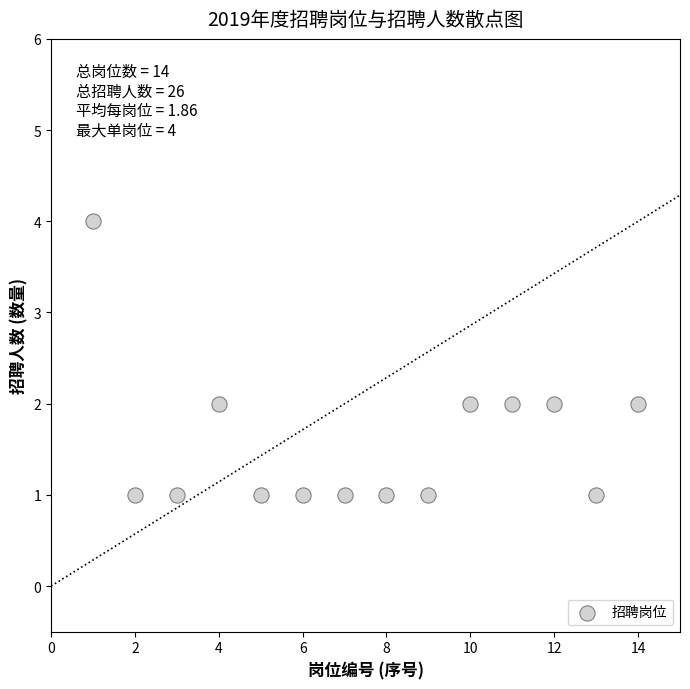

What is the range of X values (max minus min)?

13